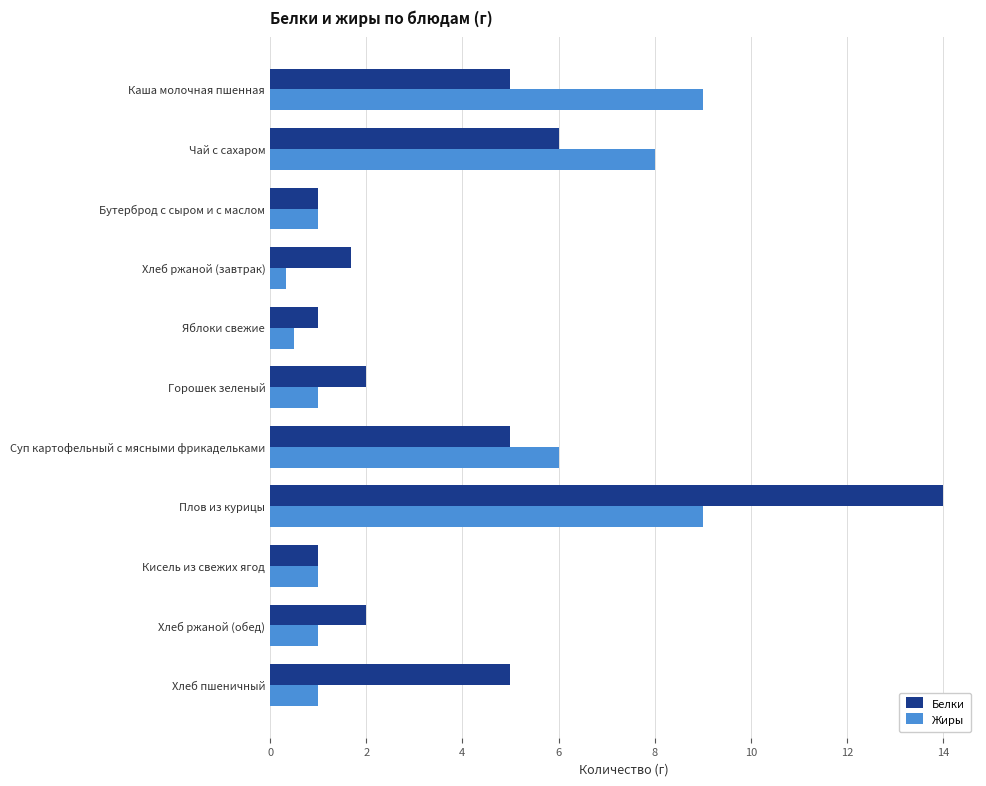

Where is Белки nearest to the value 7?

Чай с сахаром